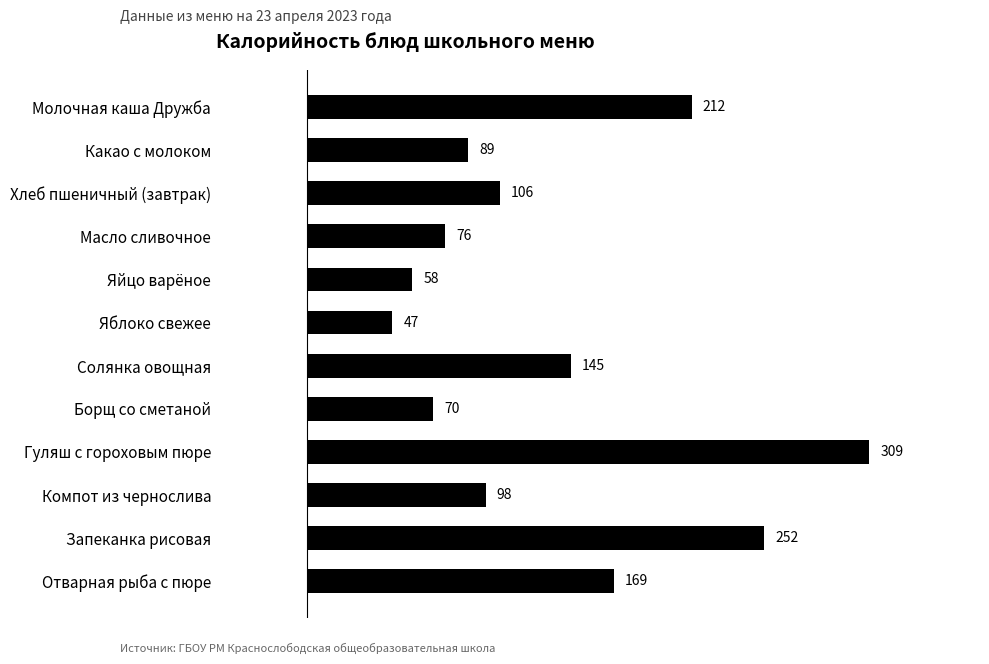

Is it true that the value at Молочная каша Дружба is 211.6?

True